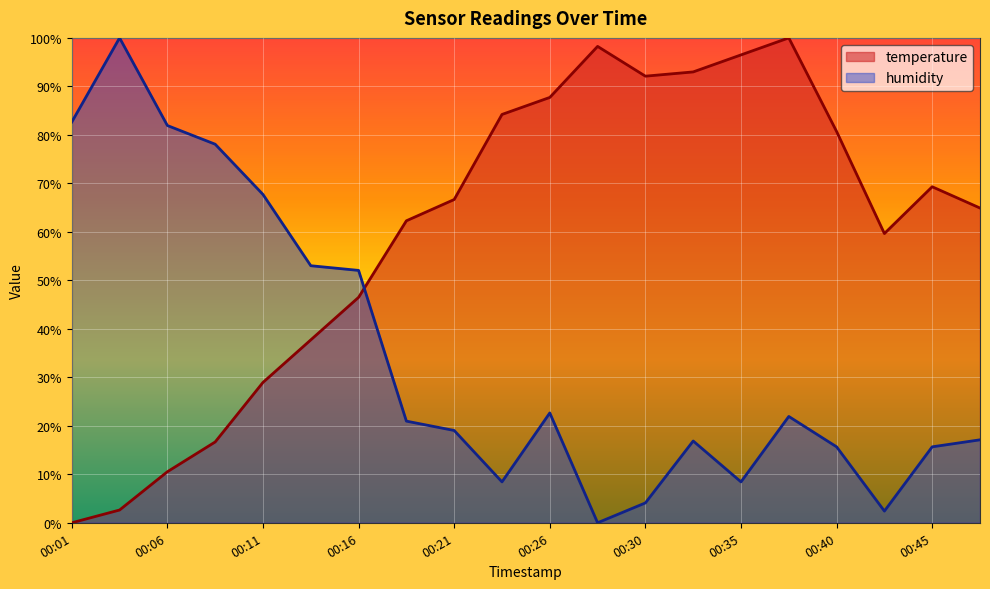

Between 00:40 and 00:06, which is larger?

00:40